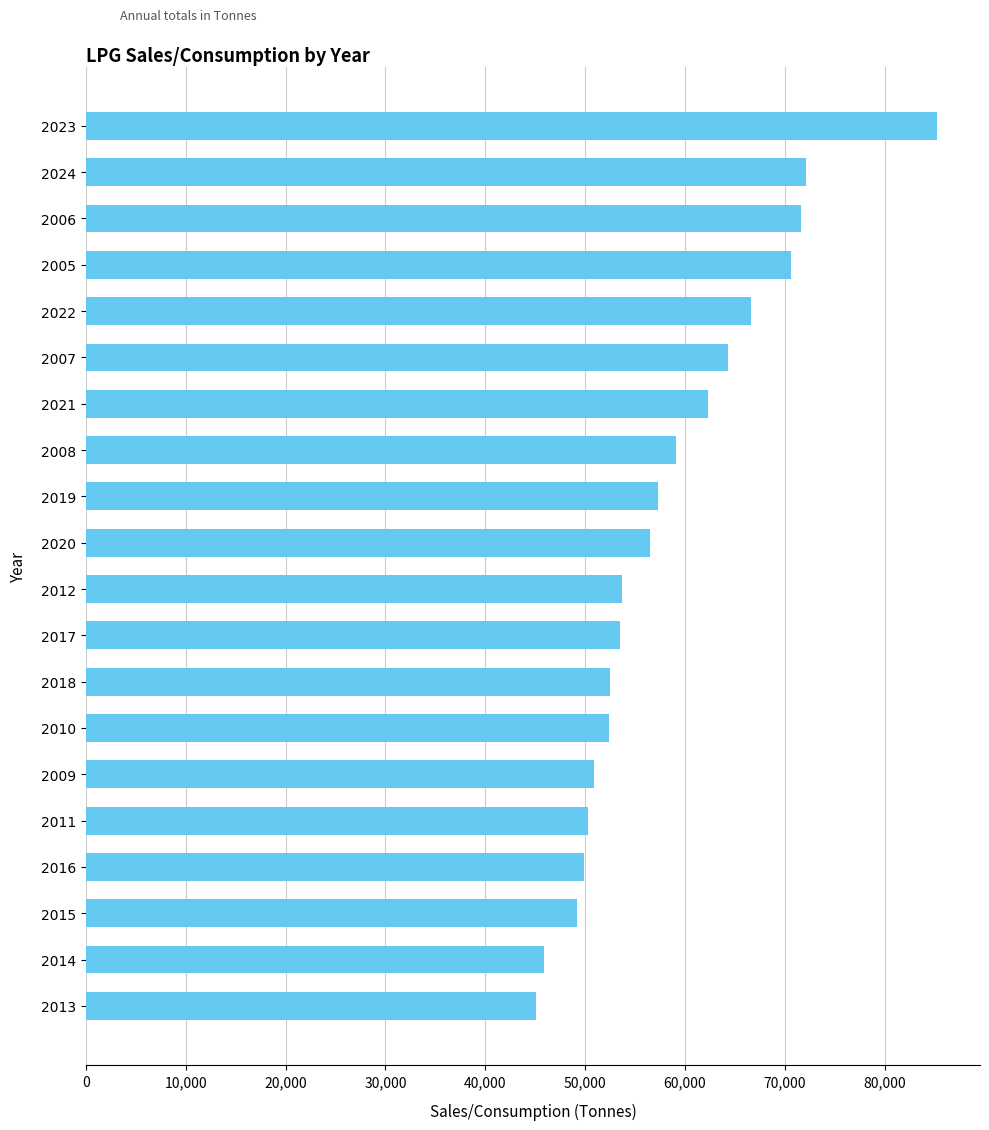

The chart shows a value of 49920 at 2016. True or false?

True